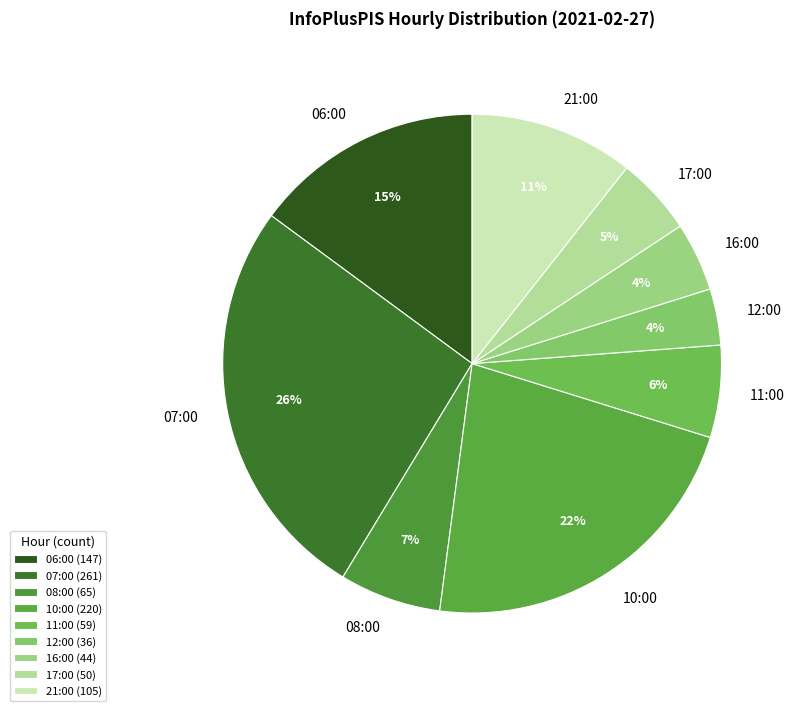

Is there any slice that represents more than half of the pie?

No